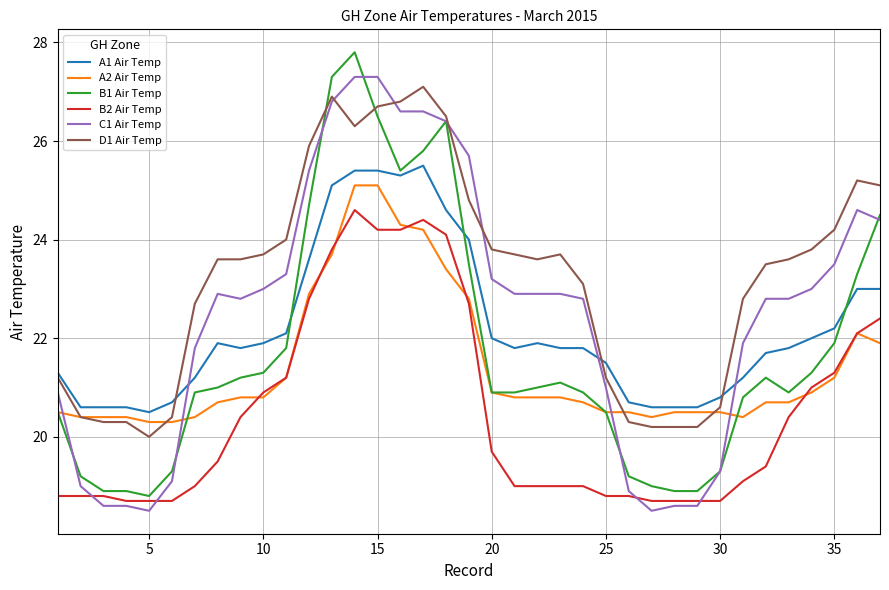

What is the minimum value for D1 Air Temp?

20.0